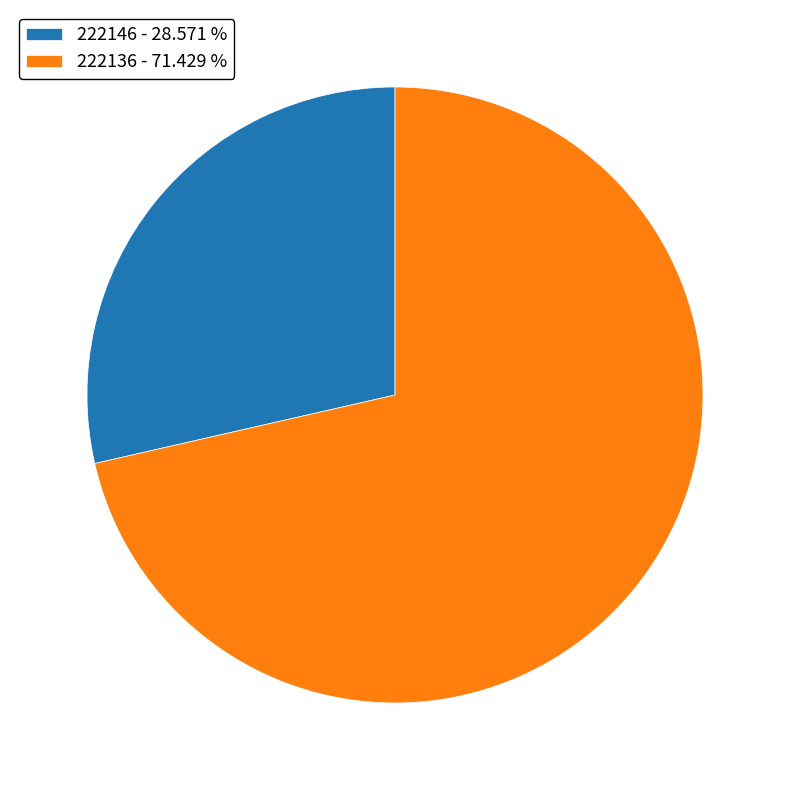

Approximately how many times larger is the value at 222136 compared to 222146?

2.5